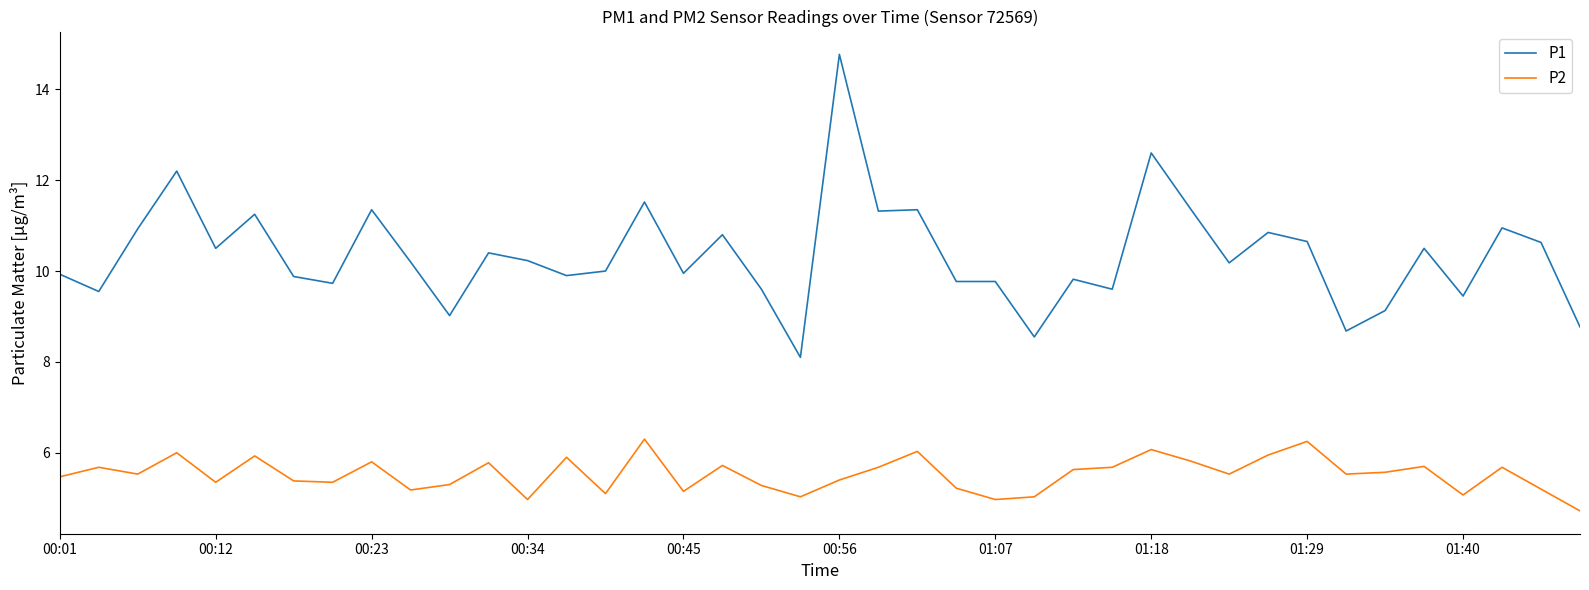

True or false: P1 and P2 cross at least once.

False